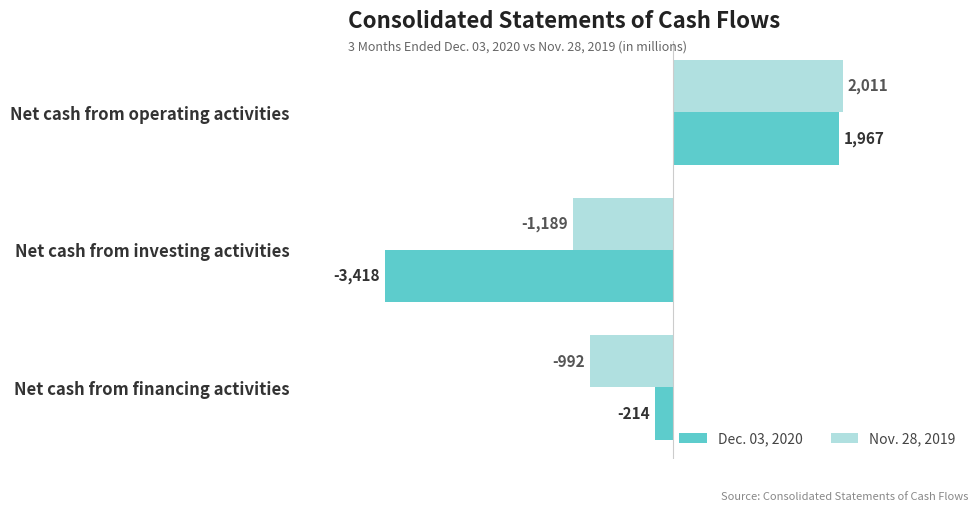

Which category has the lowest value in the Dec. 03, 2020 series?

Net cash from investing activities